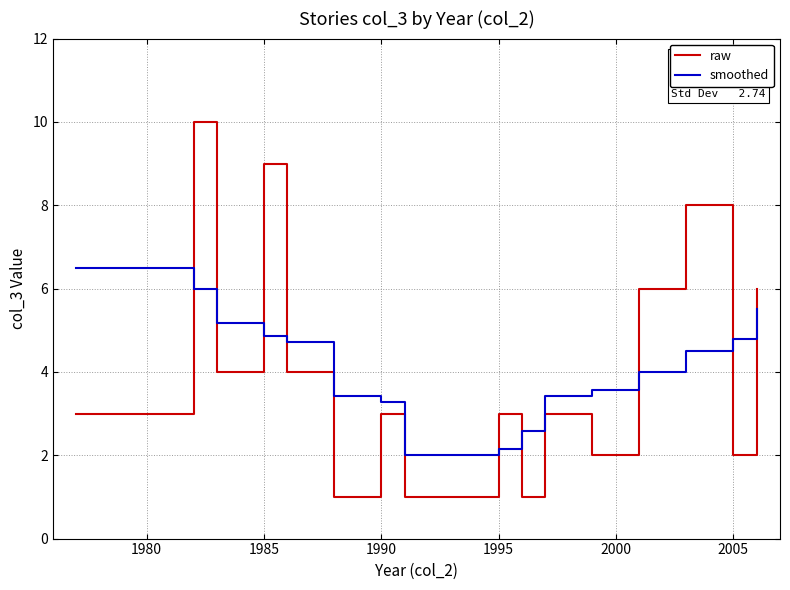

True or false: smoothed has more than 2 interior local peaks.

False